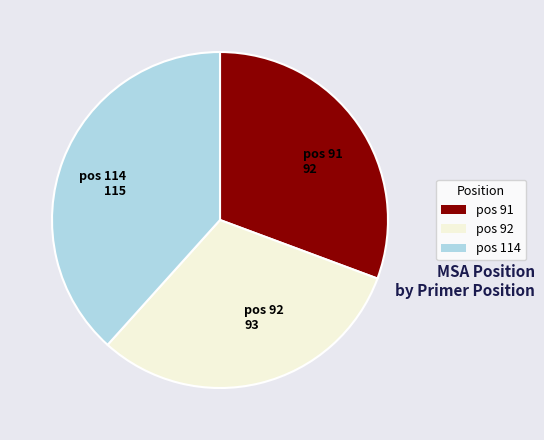

What is the largest slice in the pie chart?

pos 114